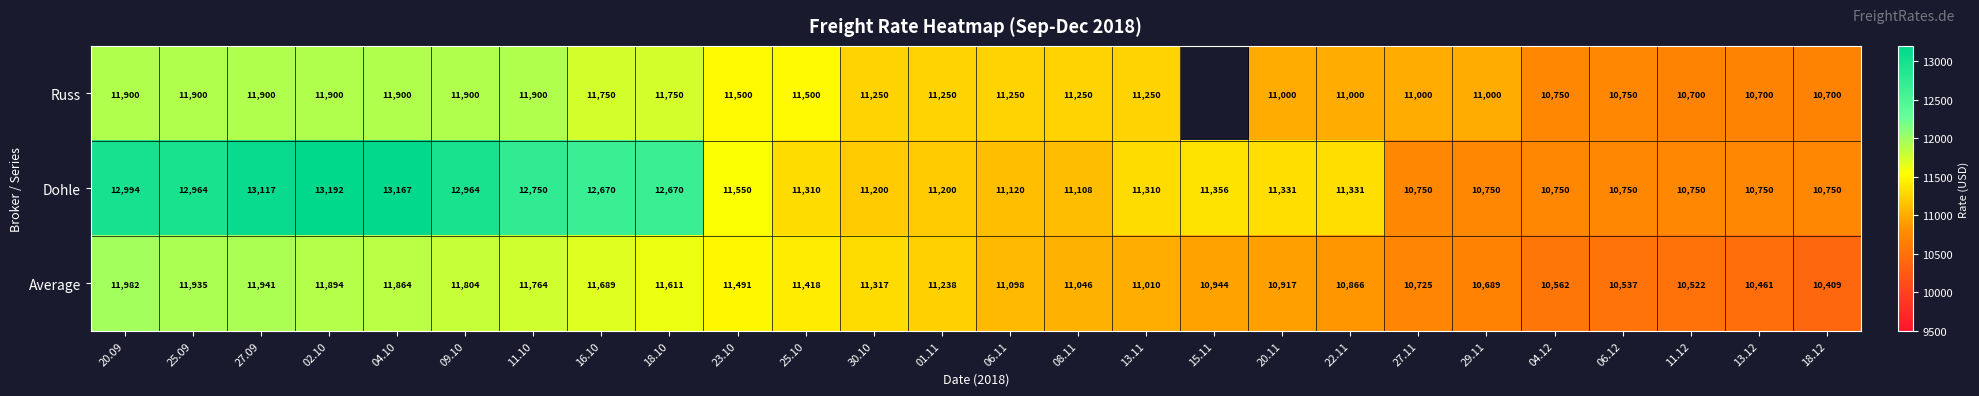

Rank the series at 27.11 from lowest to highest value.

Average, Dohle, Russ